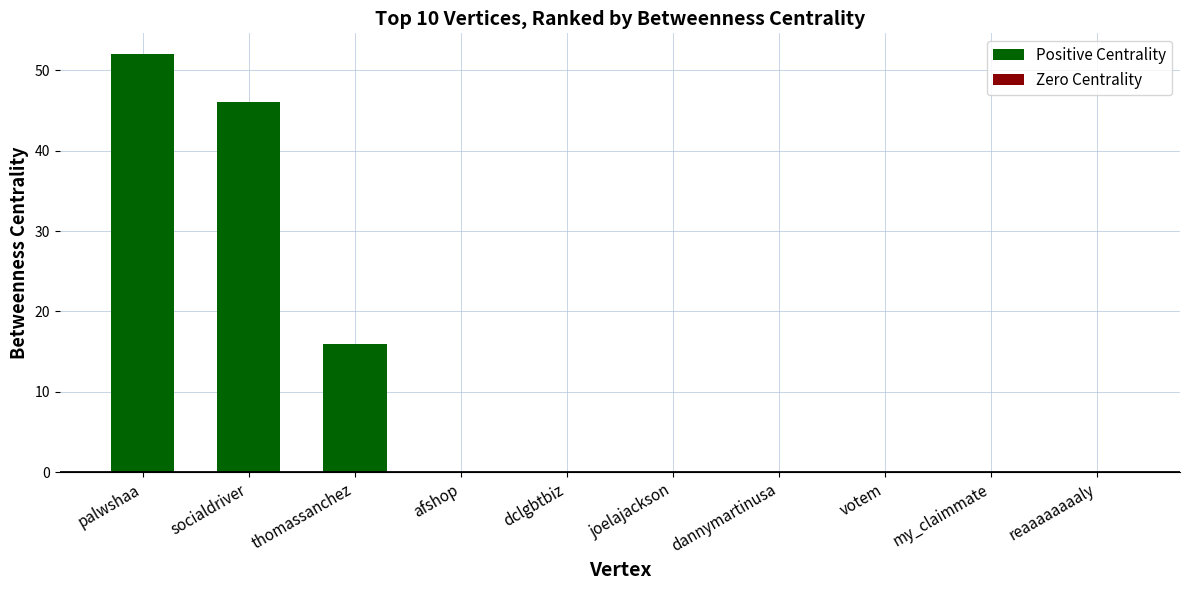

What is the label of the 3rd bar from the left?

thomassanchez